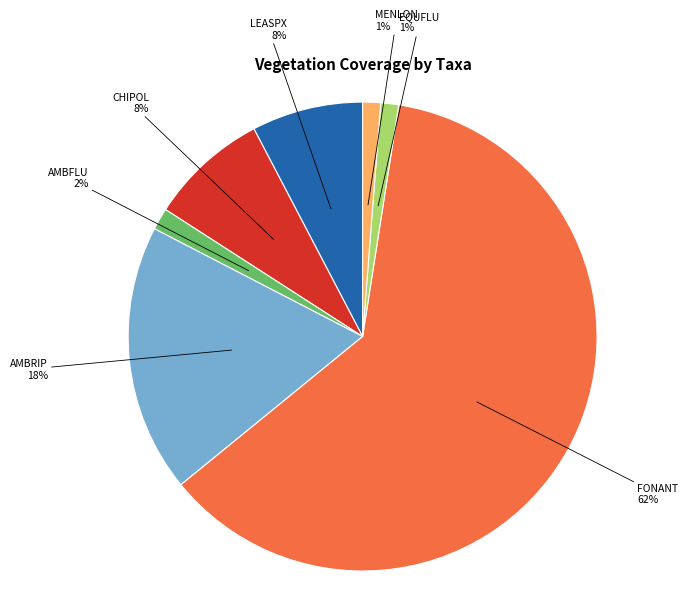

Is there a majority slice in this chart?

Yes